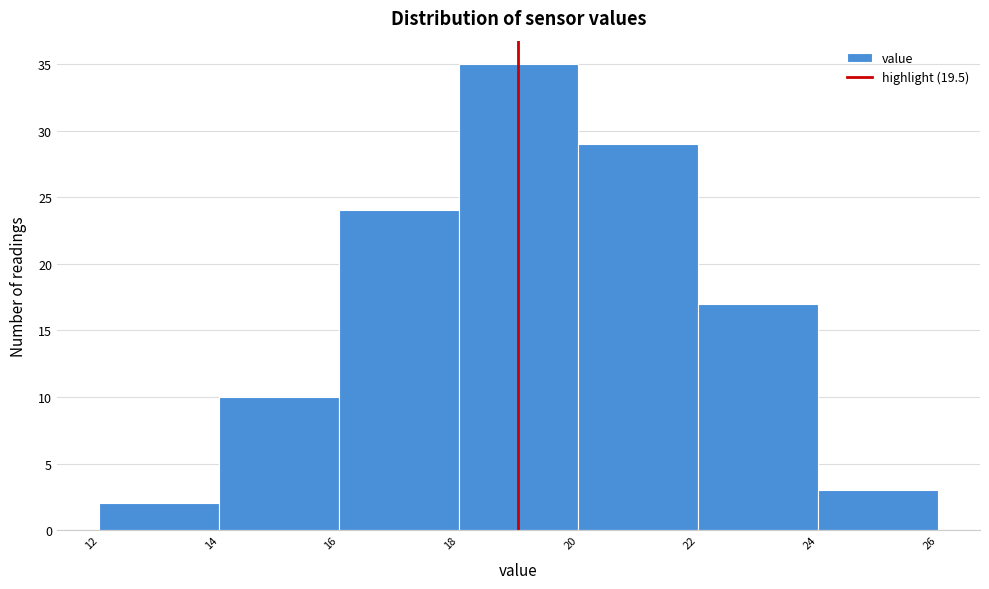

Reading right to left, extract all data points from this chart.

3	17	29	35	24	10	2